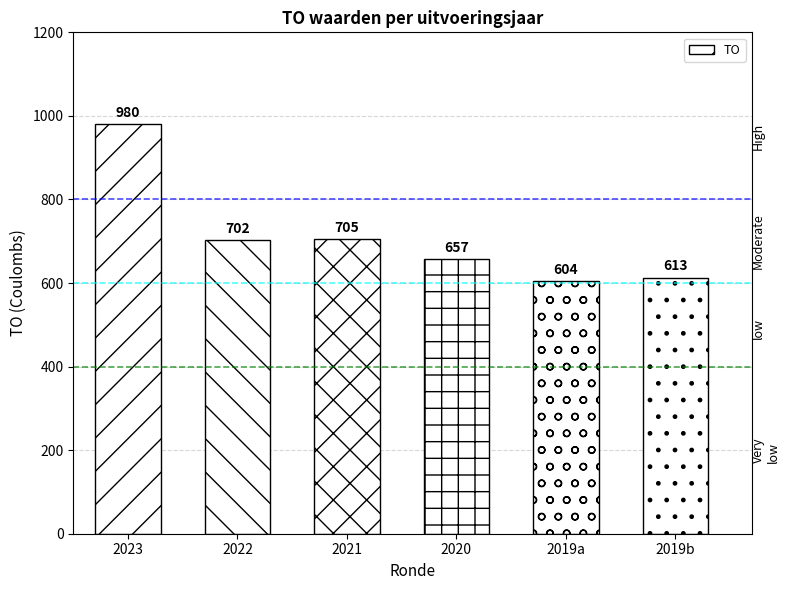

True or false: the data shows 705 at 2021.

True